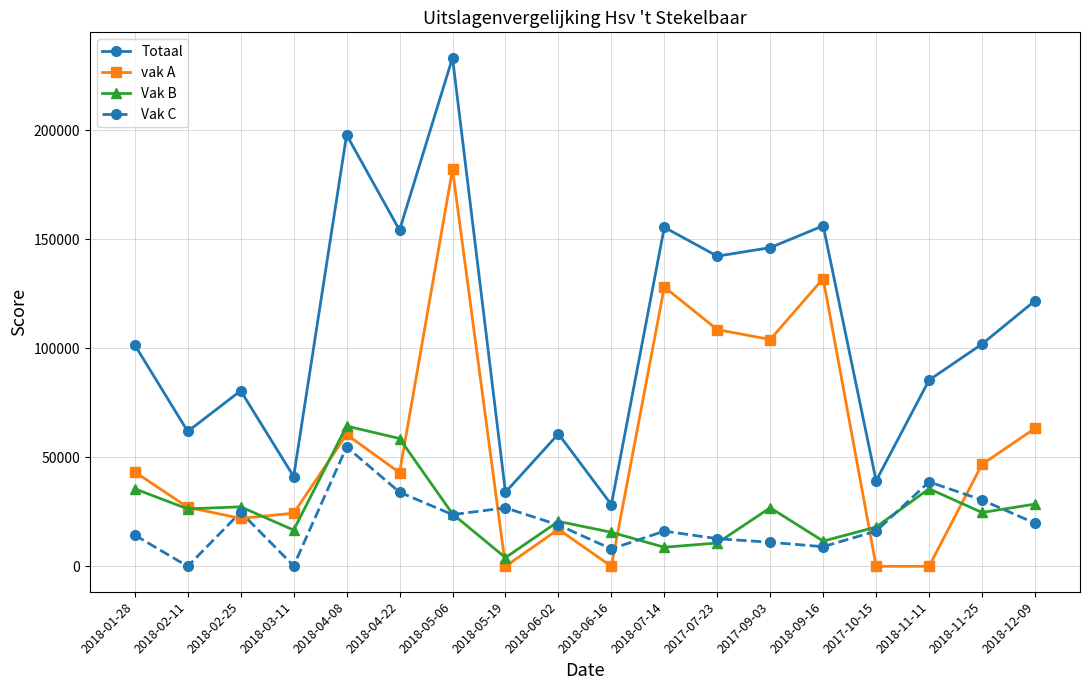

What is the label of the 10th point from the right?

2018-06-02